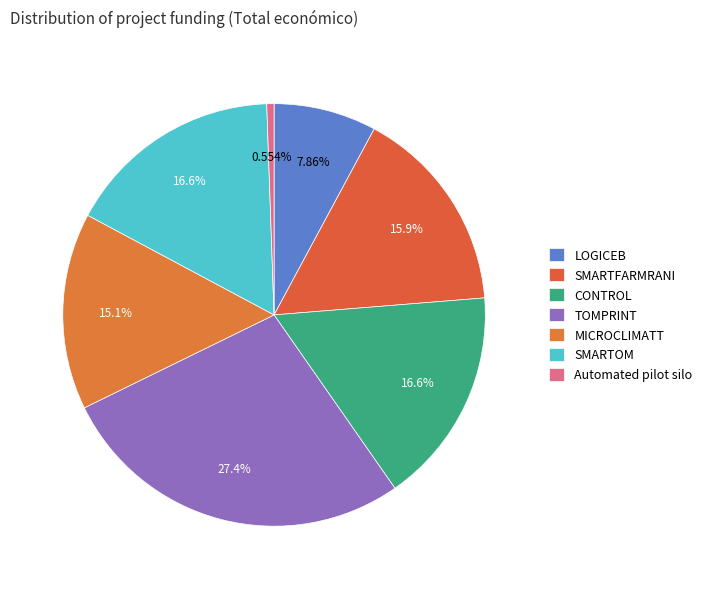

To the nearest percent, what is the average slice percentage?

14%